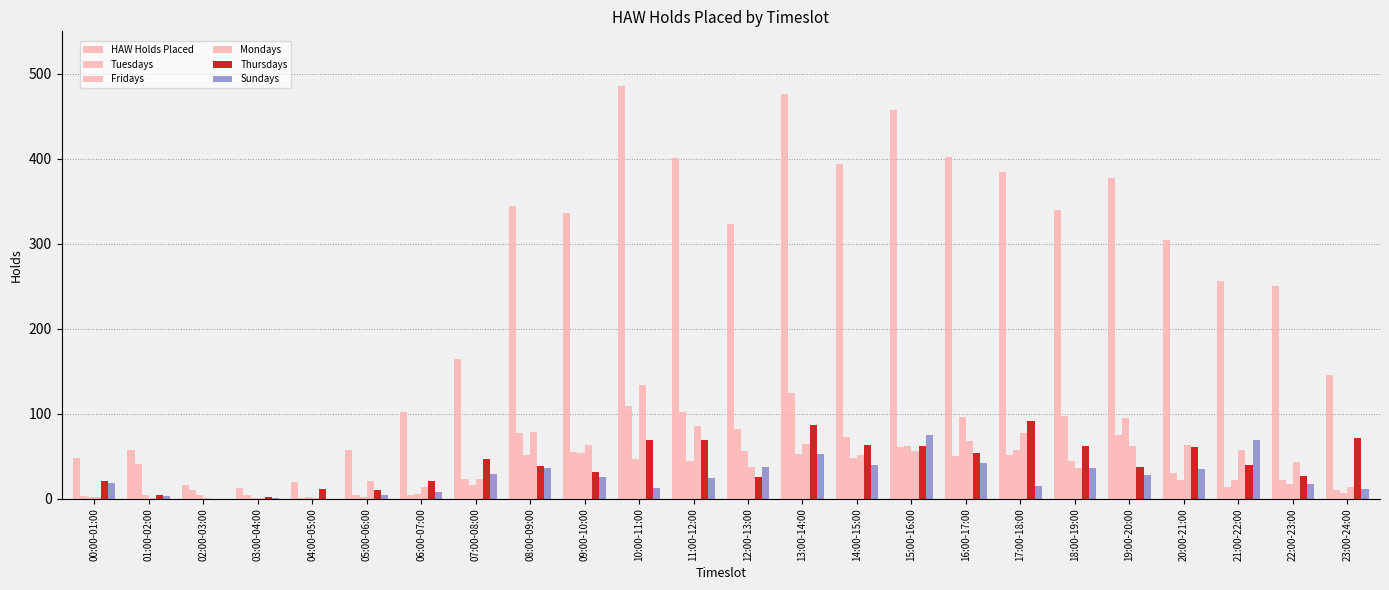

Are the bars horizontal?

No